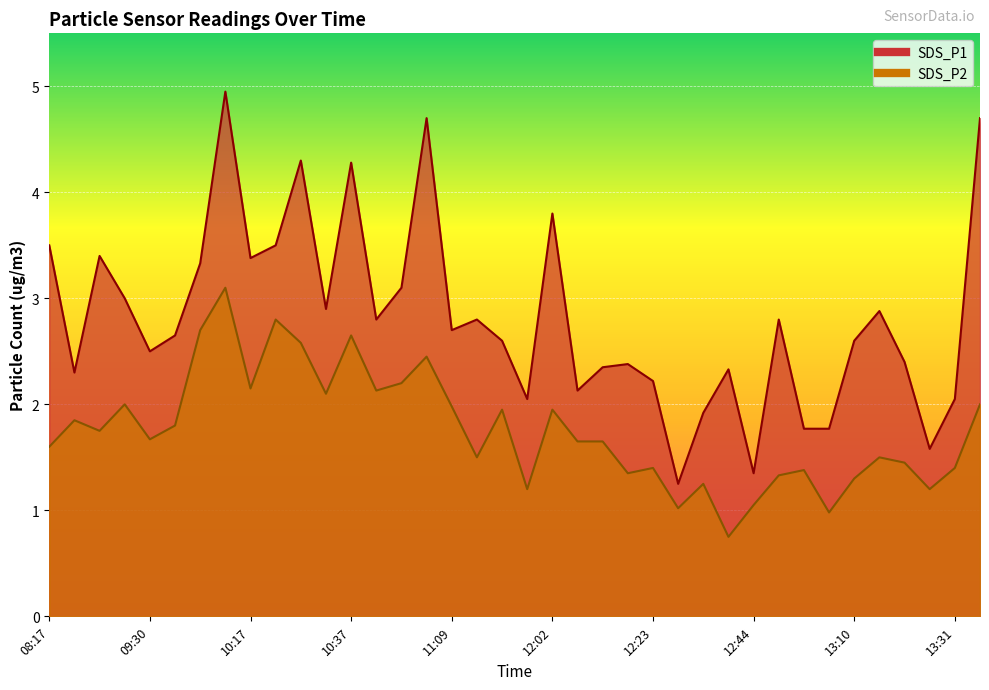

Is it true that SDS_P1 equals 2.2 at 13:25?

False